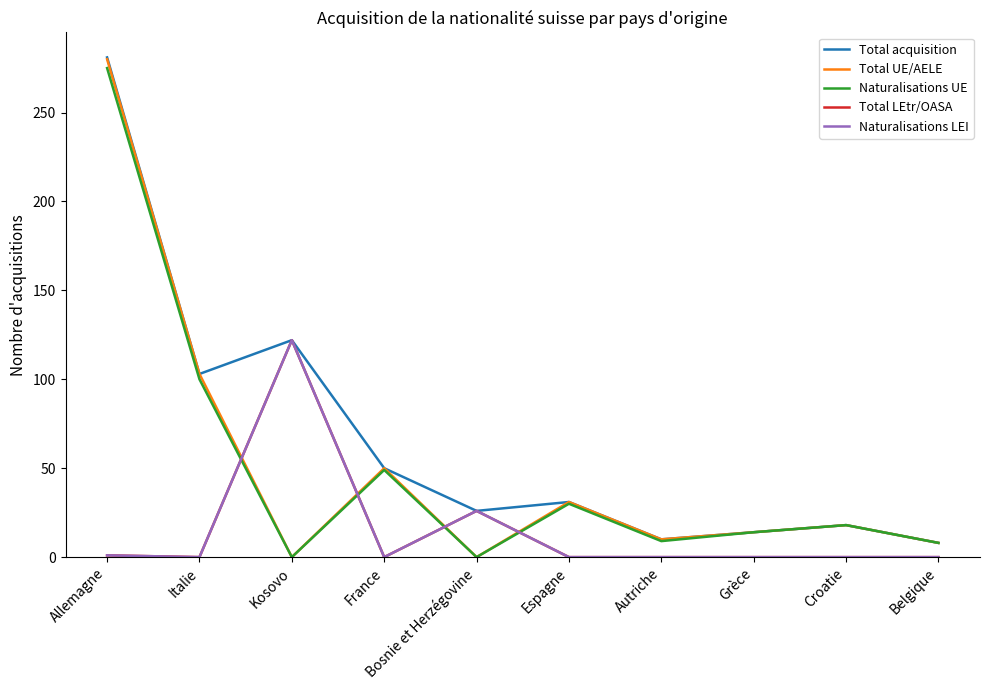

At which category is the sum across all series the highest?

Allemagne